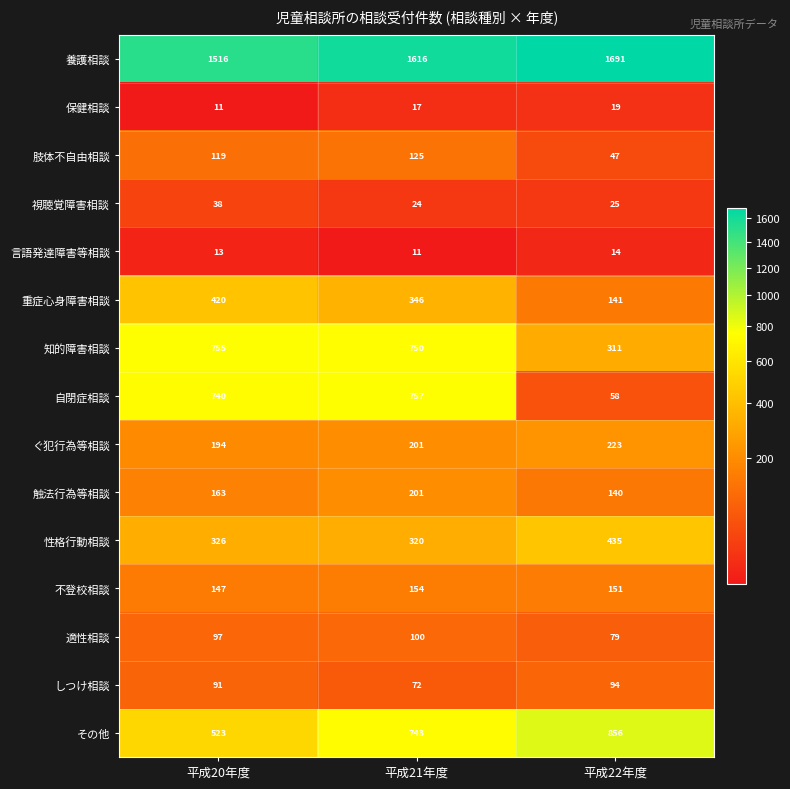

What is the spread (max minus min) of values at 平成21年度?

1605